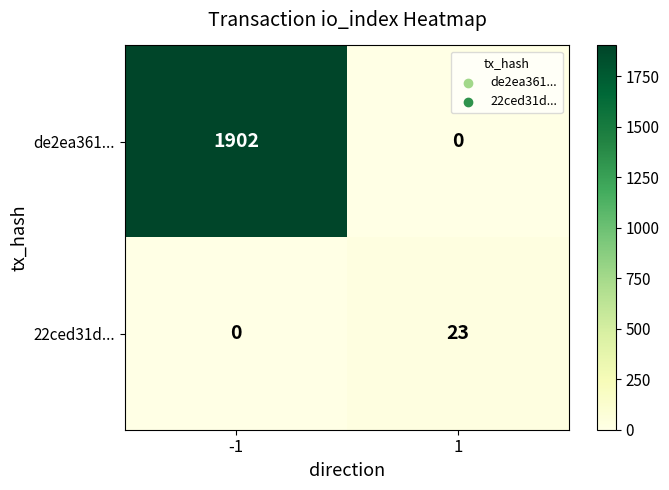

Rank the categories by 22ced31d... value from lowest to highest.

-1, 1